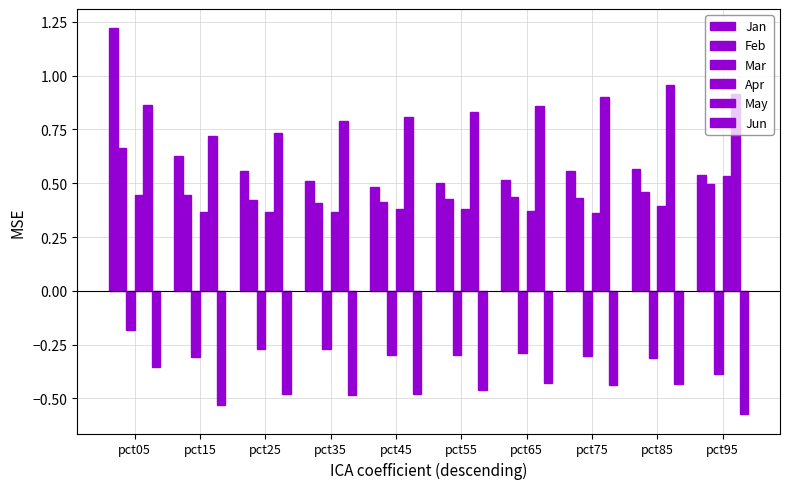

Does the chart contain stacked bars?

No